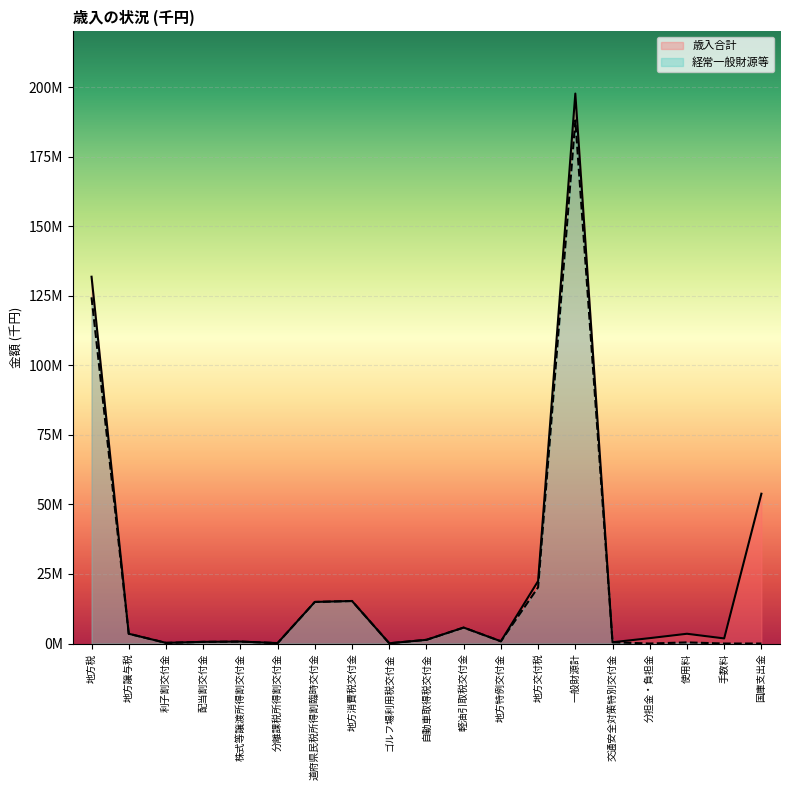

How many values in the 歳入合計 series exceed 1936742?

9